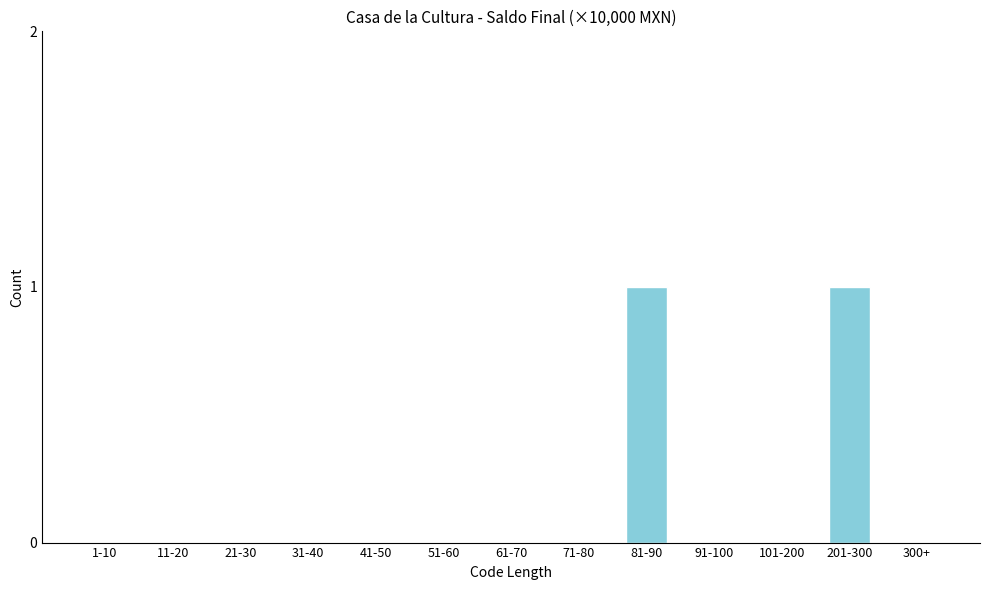

Reading left to right, list all the values displayed in this chart.

1-10=0	11-20=0	21-30=0	31-40=0	41-50=0	51-60=0	61-70=0	71-80=0	81-90=1	91-100=0	101-200=0	201-300=1	300+=0